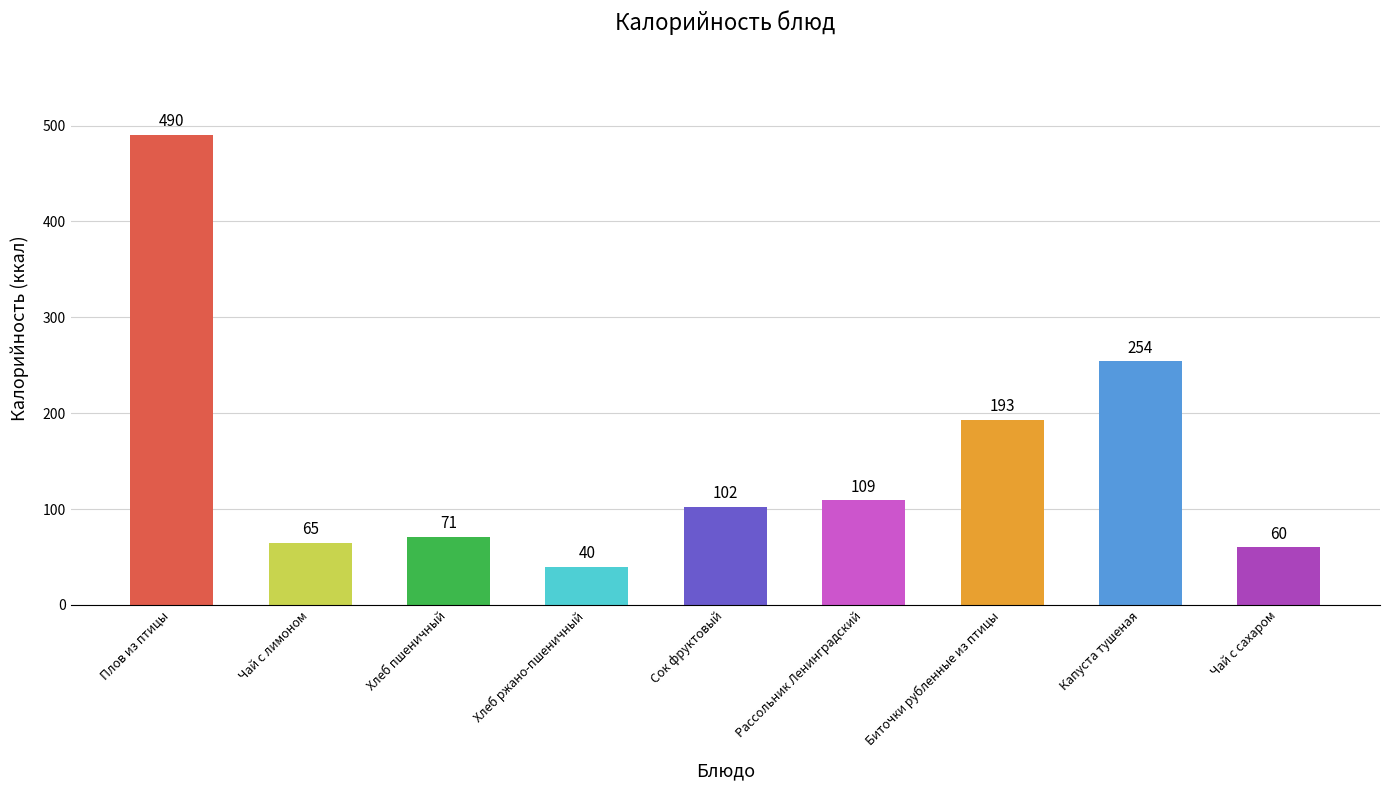

Which category has the lowest value across all series?

Хлеб ржано-пшеничный